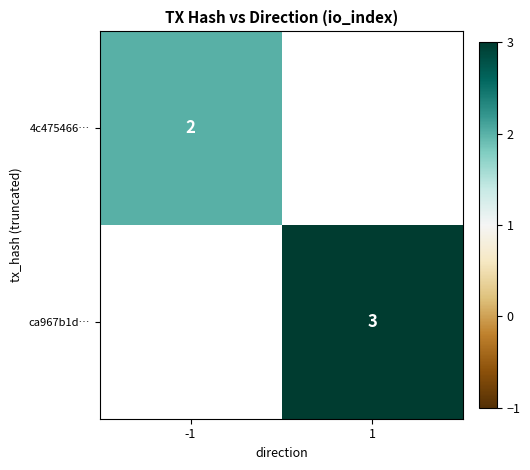

Is the value of ca967b1d… at 1 greater than the value of 4c475466… at -1?

Yes